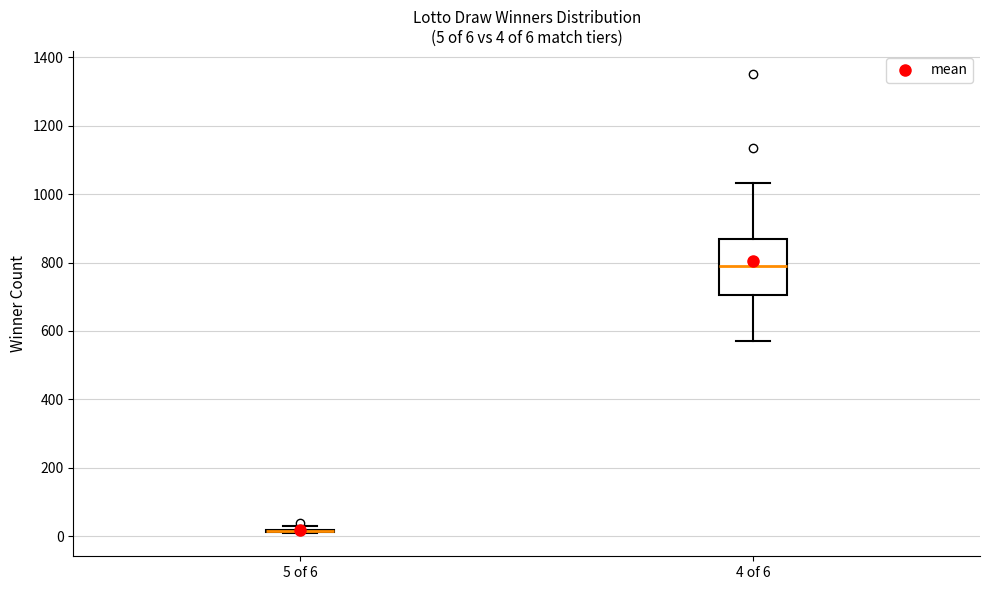

Comparing the boxes themselves (not the whiskers), which one is the tallest?

4 of 6